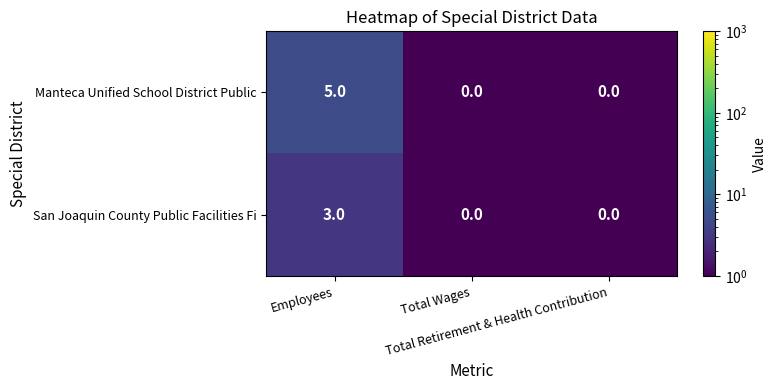

What is the maximum value for Manteca Unified School District Public?

5